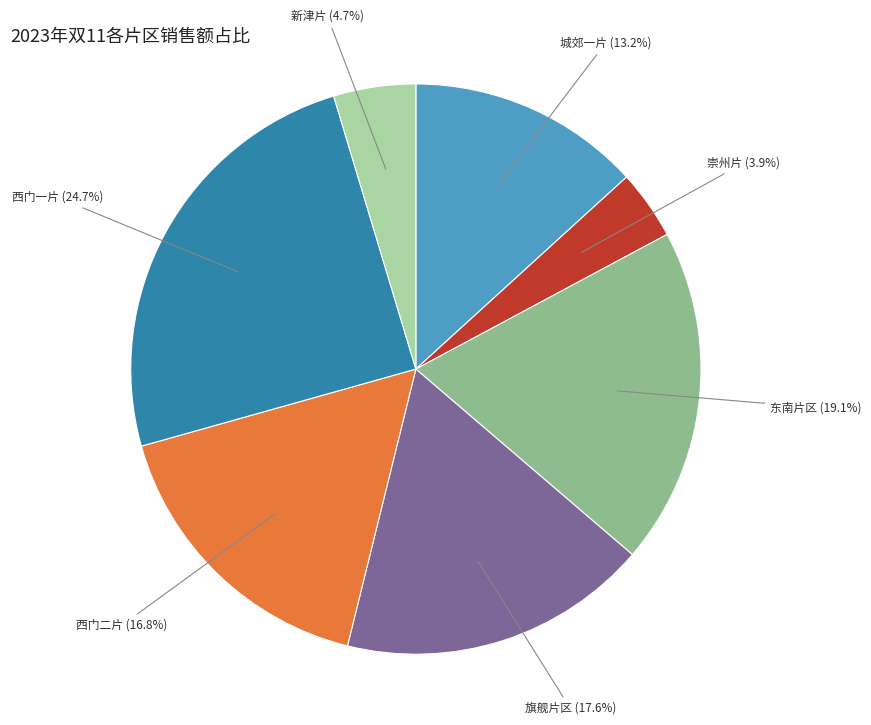

Do 城郊一片 and 东南片区 together represent more than half of the pie?

No